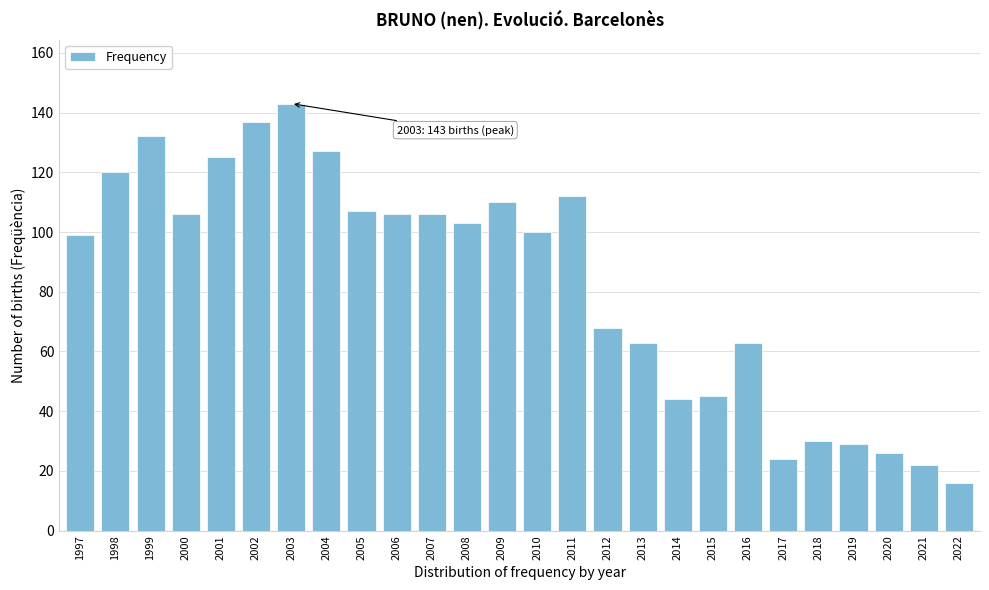

Reading right to left, list all the values displayed in this chart.

2022=16	2021=22	2020=26	2019=29	2018=30	2017=24	2016=63	2015=45	2014=44	2013=63	2012=68	2011=112	2010=100	2009=110	2008=103	2007=106	2006=106	2005=107	2004=127	2003=143	2002=137	2001=125	2000=106	1999=132	1998=120	1997=99